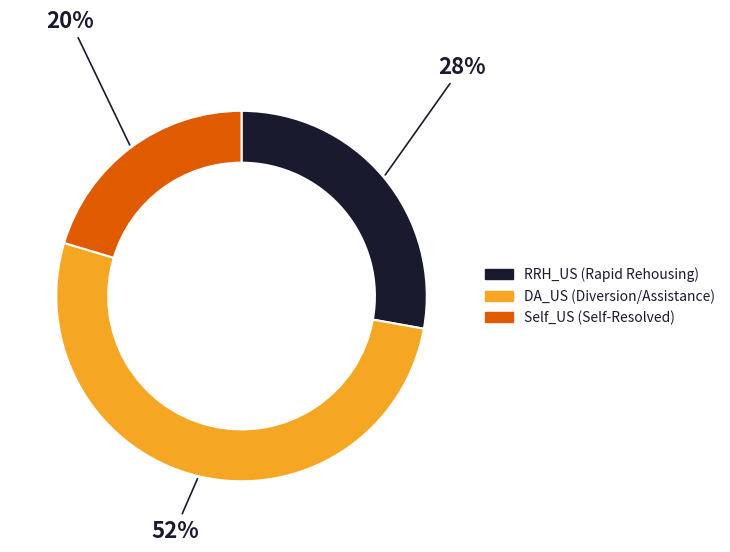

To the nearest percent, what is the average slice percentage?

33%